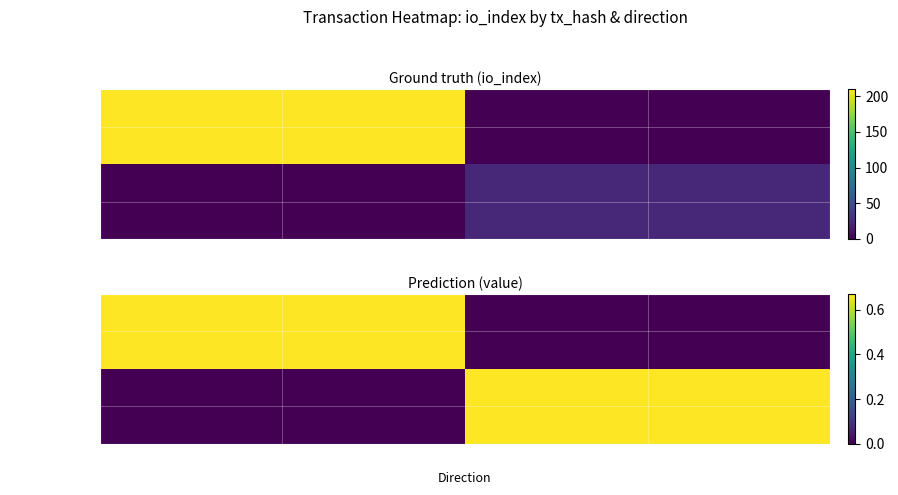

How many data points does each series have?

2